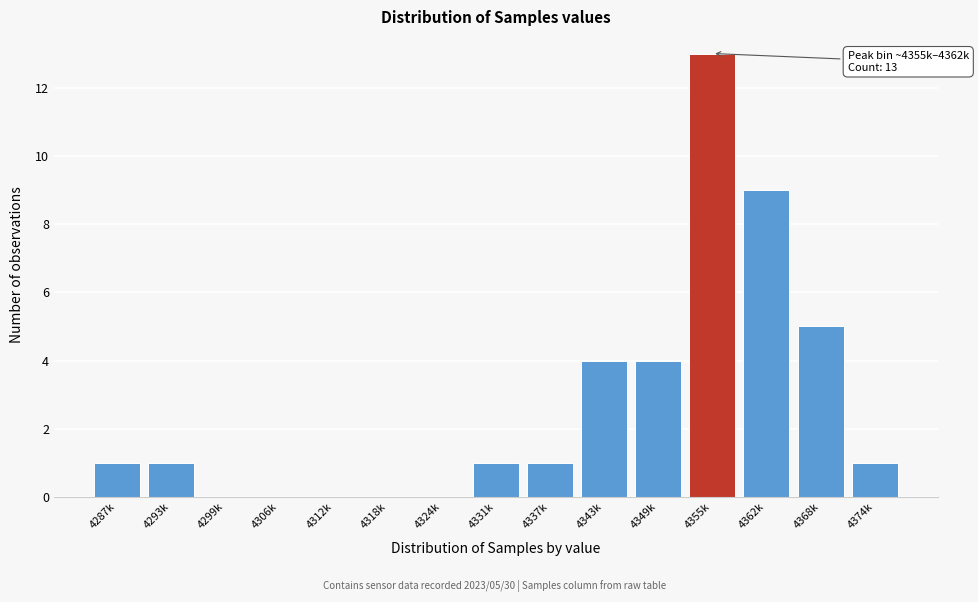

Reading right to left, extract all data points from this chart.

4374k=1	4368k=5	4362k=9	4355k=13	4349k=4	4343k=4	4337k=1	4331k=1	4324k=0	4318k=0	4312k=0	4306k=0	4299k=0	4293k=1	4287k=1